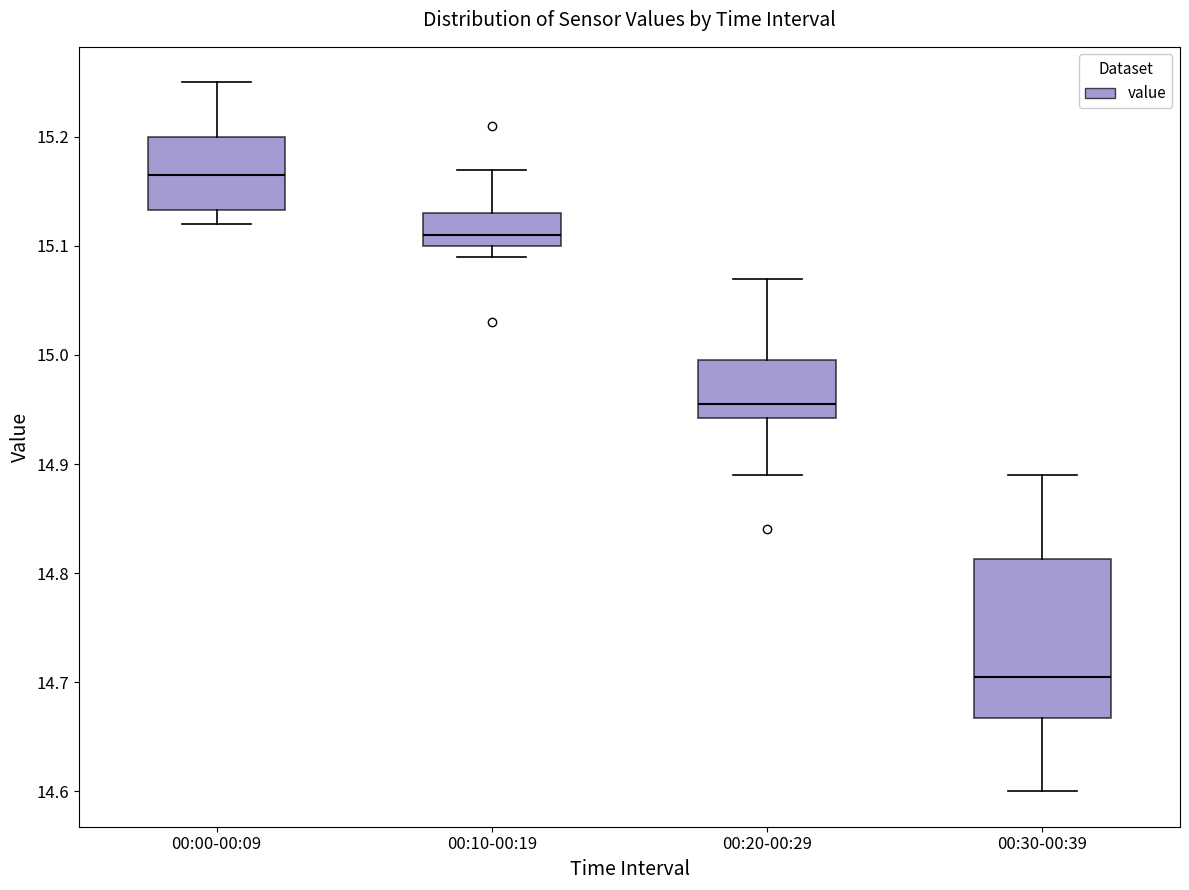

Which box is the tallest, from its lower edge to its upper edge?

00:30-00:39